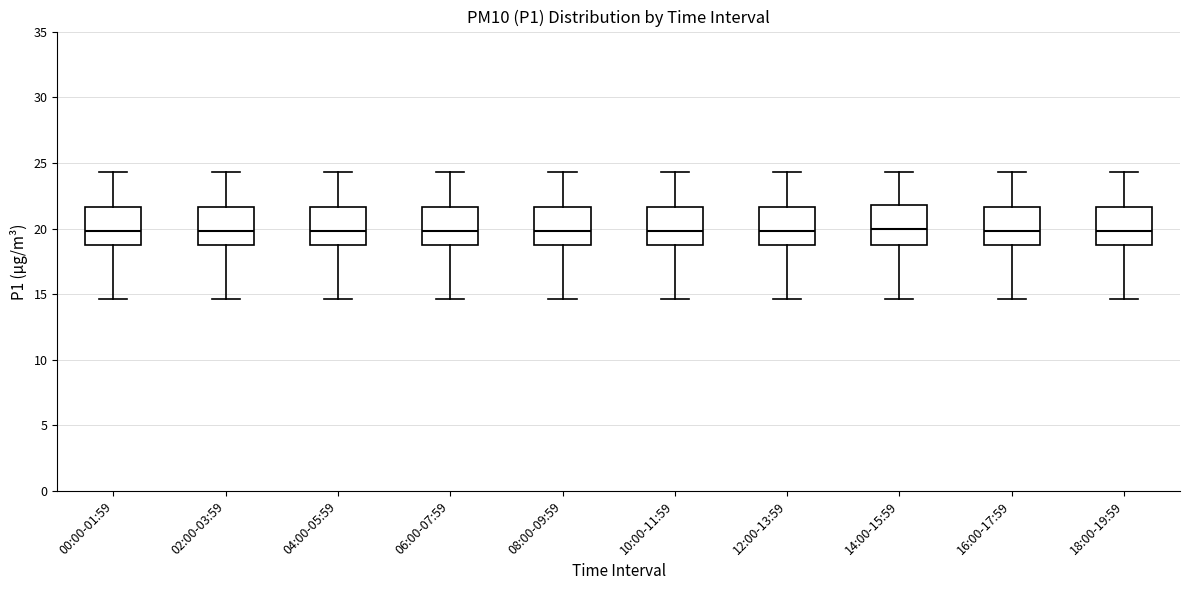

Where does the median line of the box for 12:00-13:59 sit on the y-axis? The values are not printed on the chart, so give them approximately, as read against the axis.

20.0